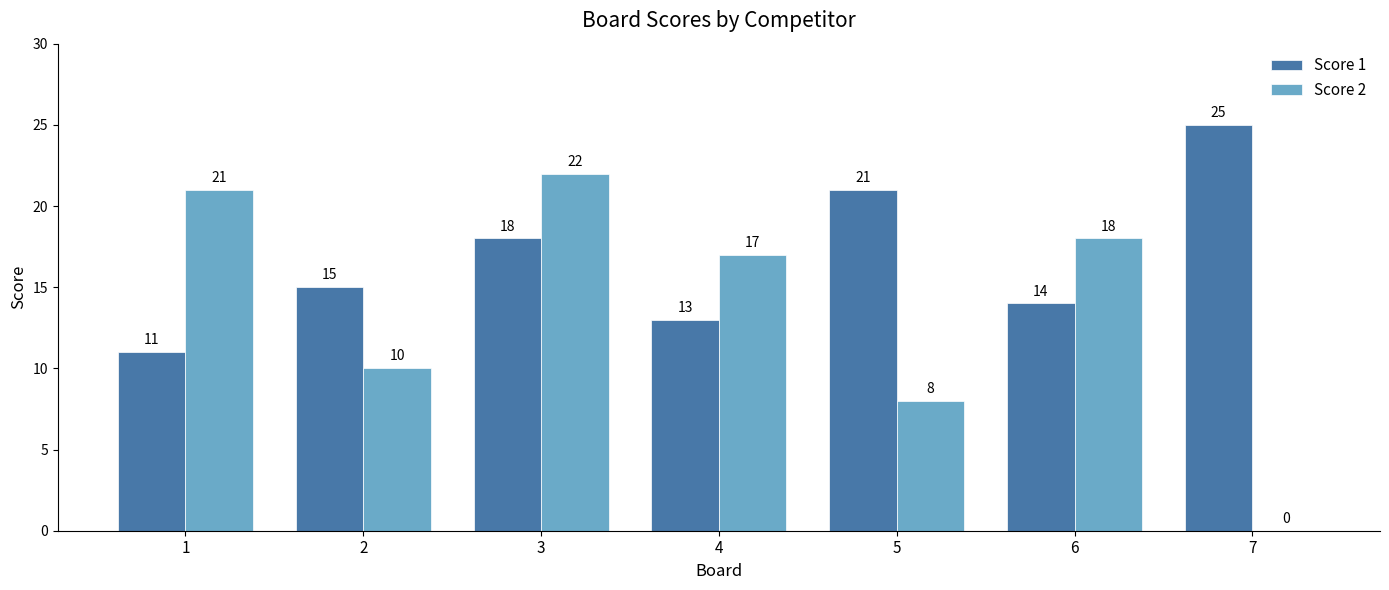

What is the sum of all Score 1 values?

117